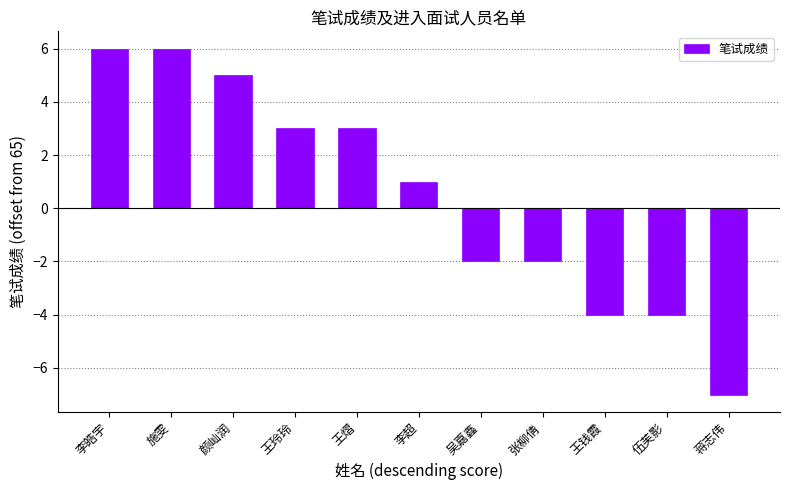

Is it true that the value at 李皓宇 is 10?

False